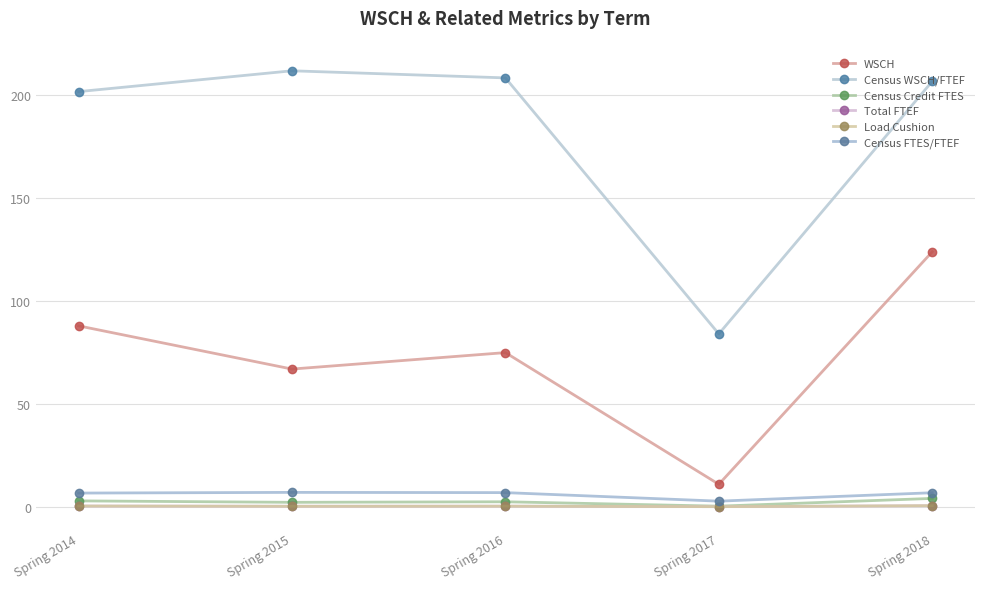

What is the total value across all series at Spring 2015?

288.9